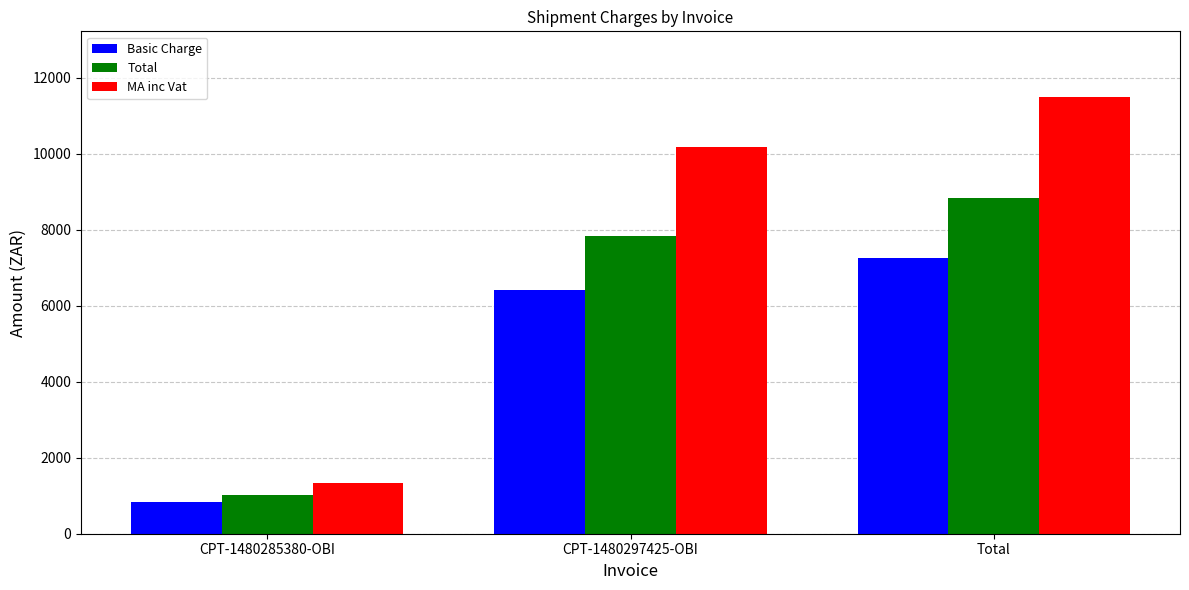

List the series in order of their peak value, highest first.

MA inc Vat, Total, Basic Charge